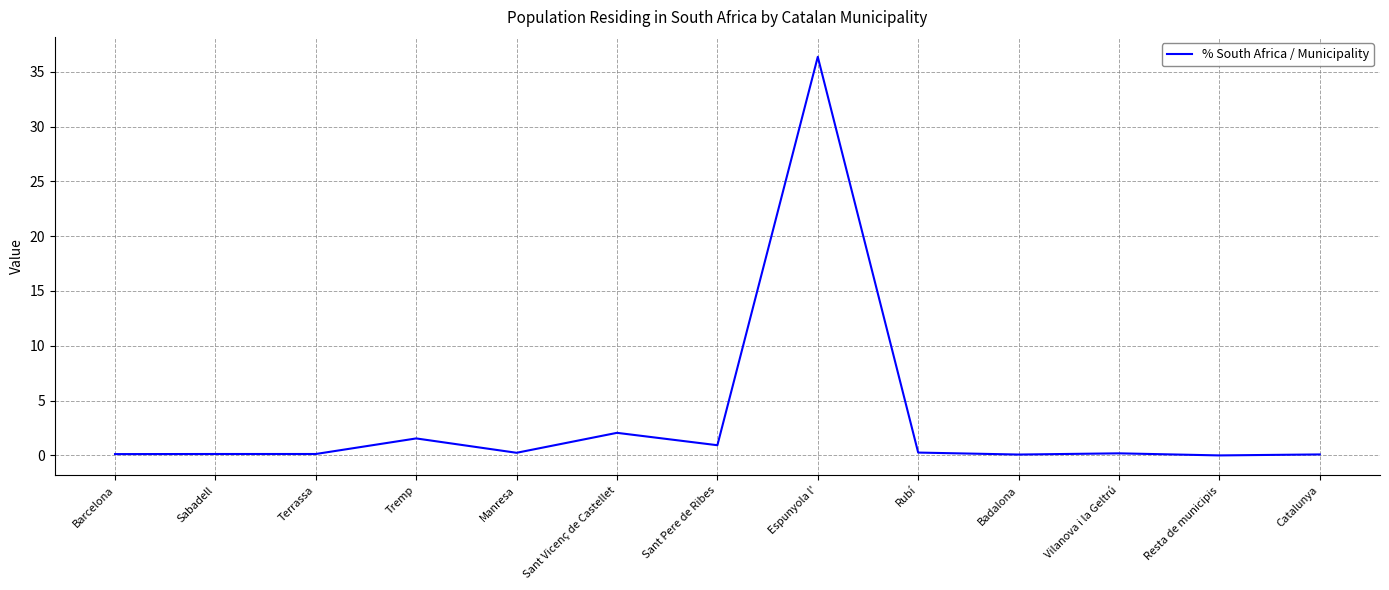

What is the difference between the maximum and minimum values?

36.4